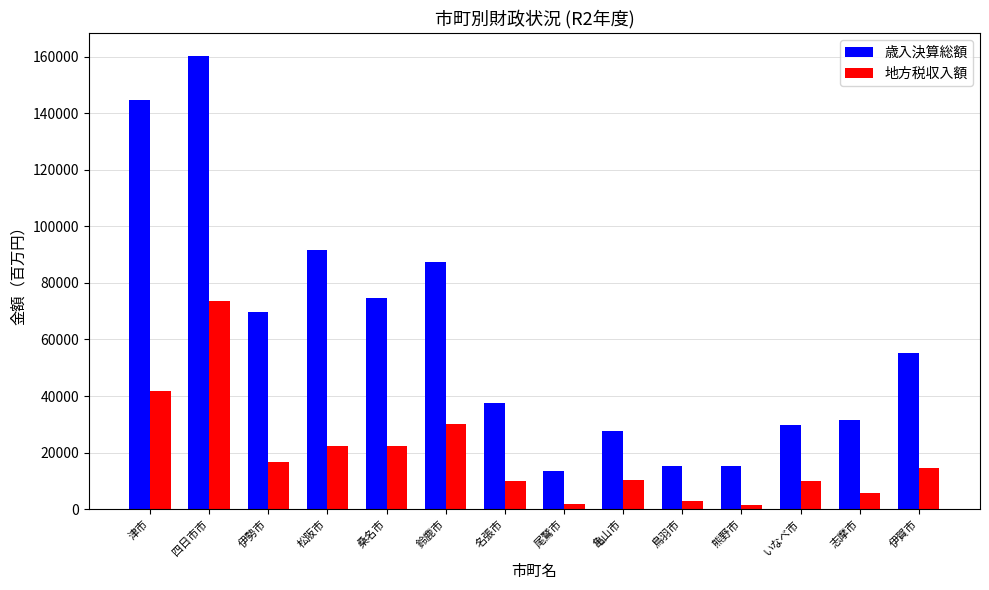

Rank the series by their average value, from highest to lowest.

歳入決算総額, 地方税収入額